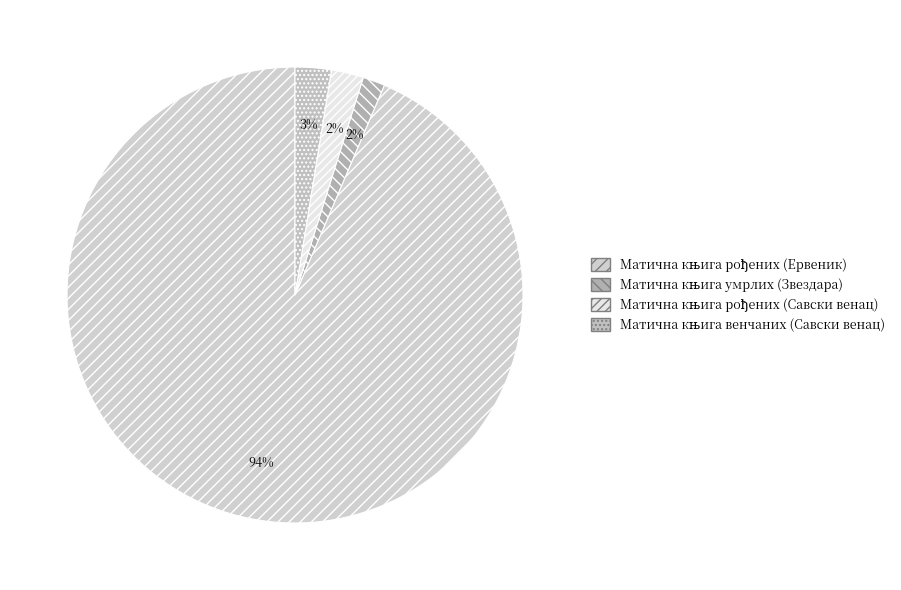

How many slices are in this pie chart?

4